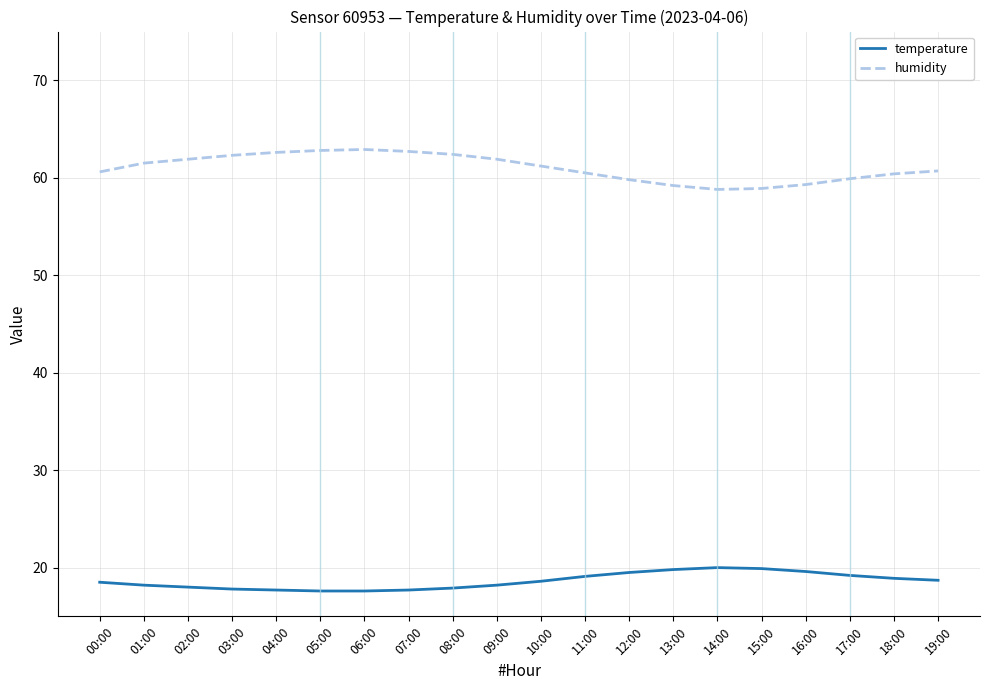

What position from the left is 10:00?

11